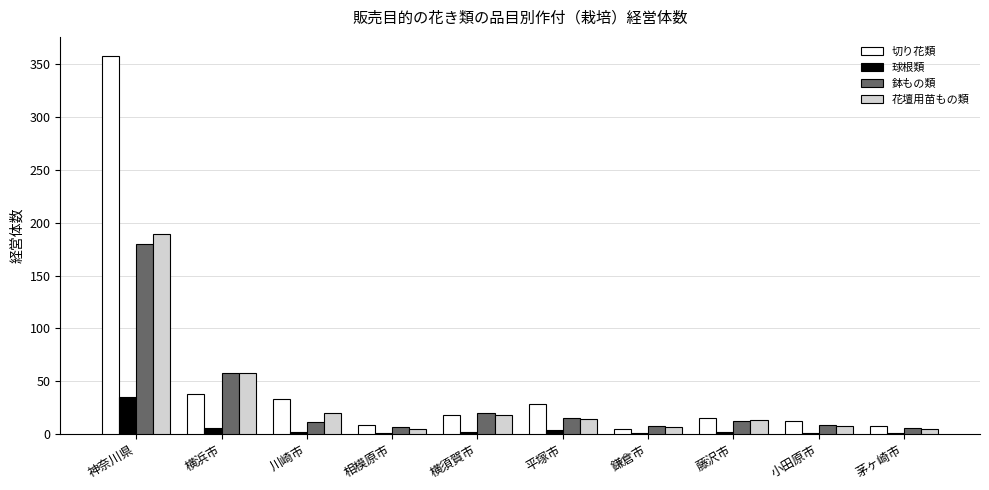

The 花壇用苗もの類 series shows 20 at 川崎市. True or false?

True